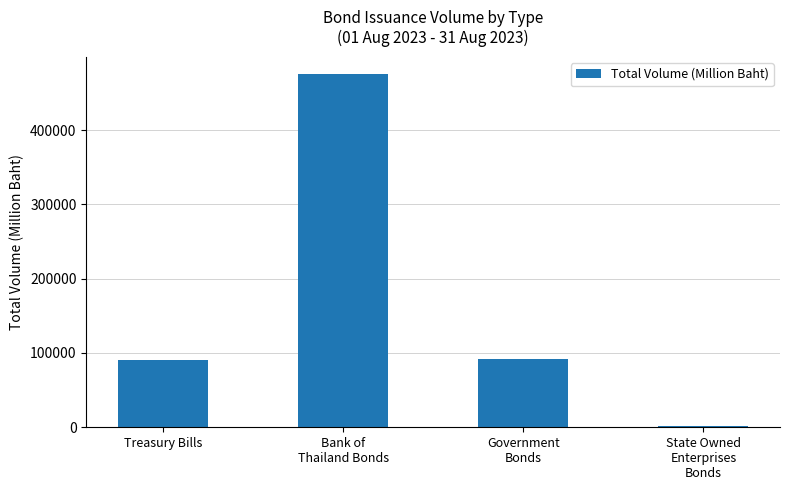

Between State Owned
Enterprises
Bonds and Bank of
Thailand Bonds, which is larger?

Bank of
Thailand Bonds